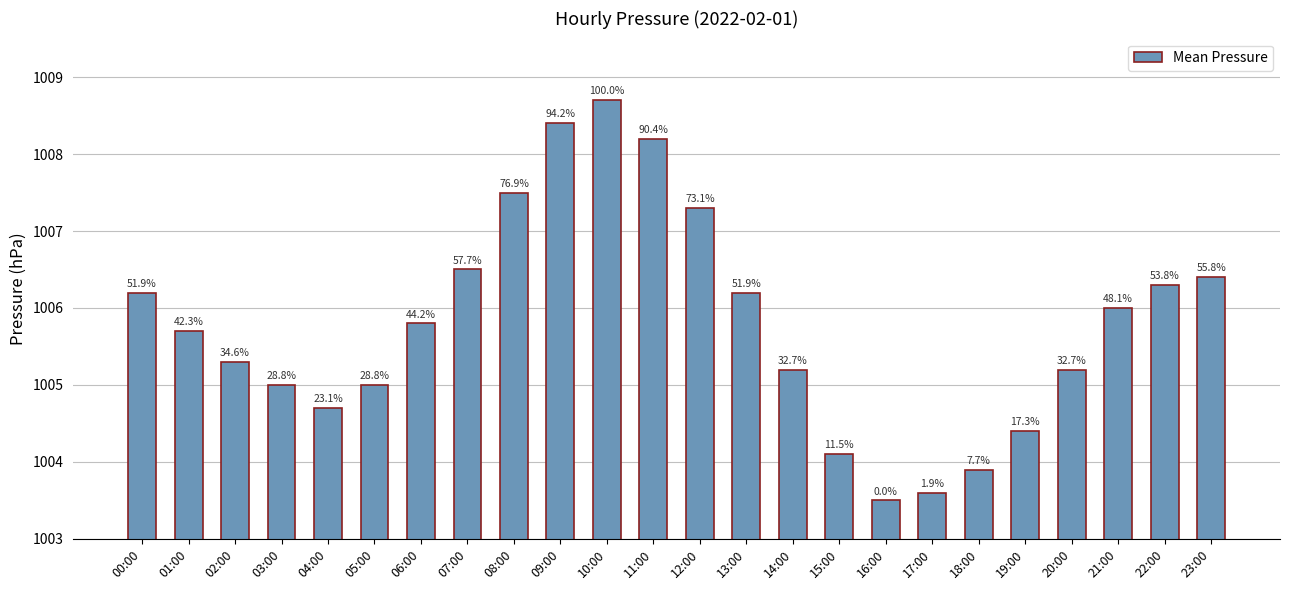

Where is the data nearest to the value 1006?

21:00